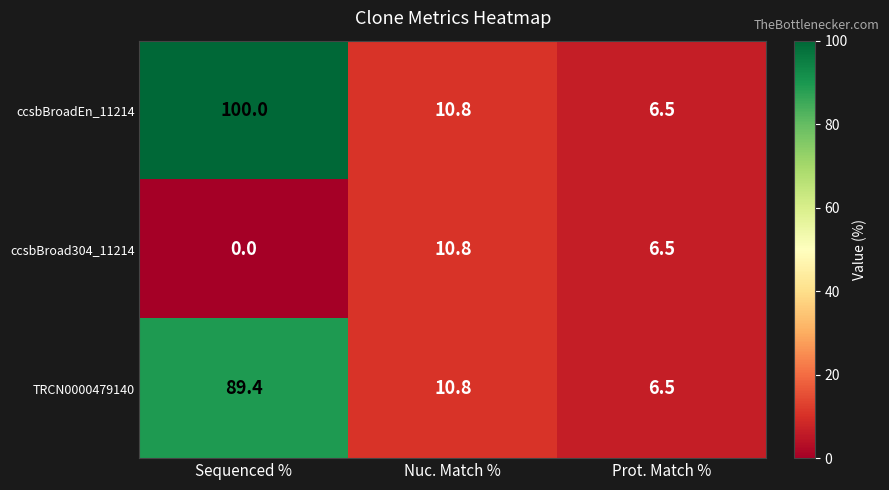

Which category has the lowest value across all series?

Sequenced %